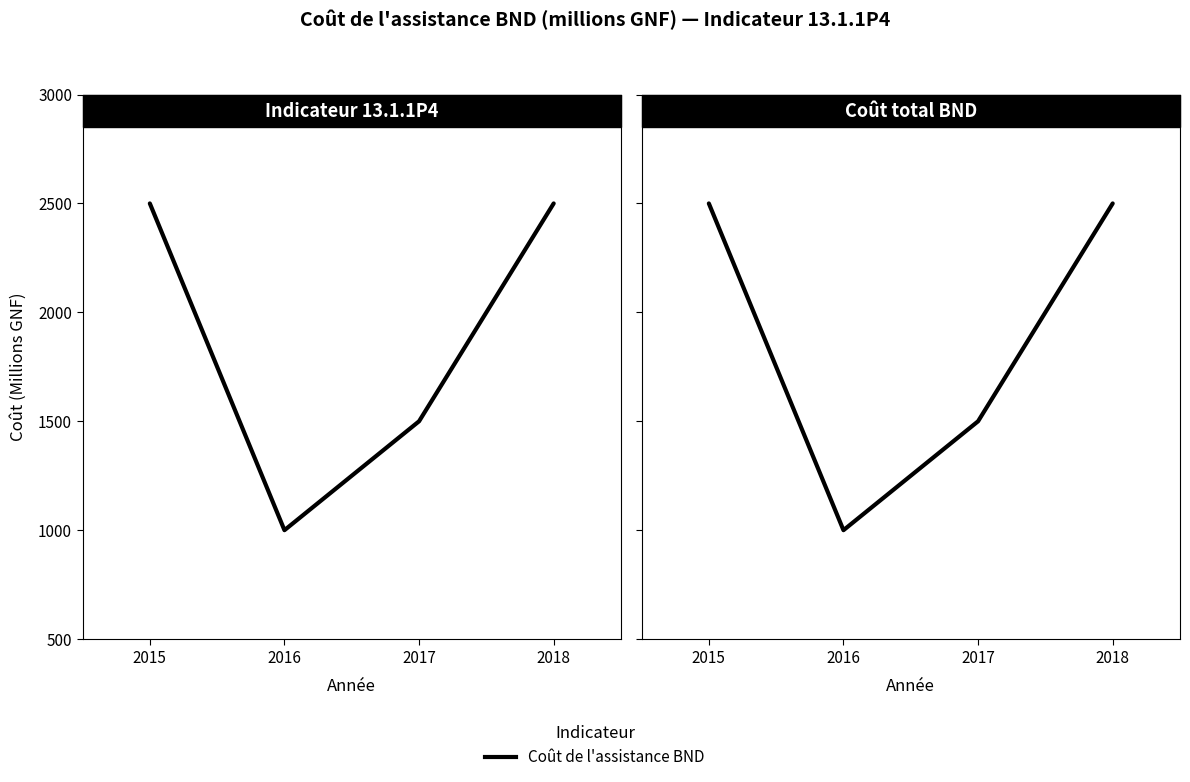

The value at 2016 is 1713. True or false?

False